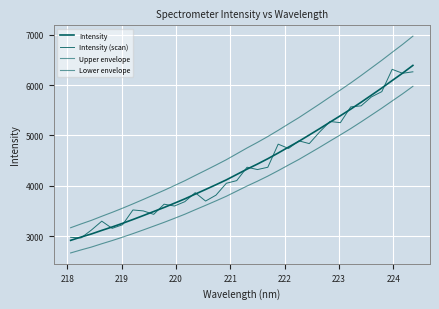

How many lines are shown in the chart?

4